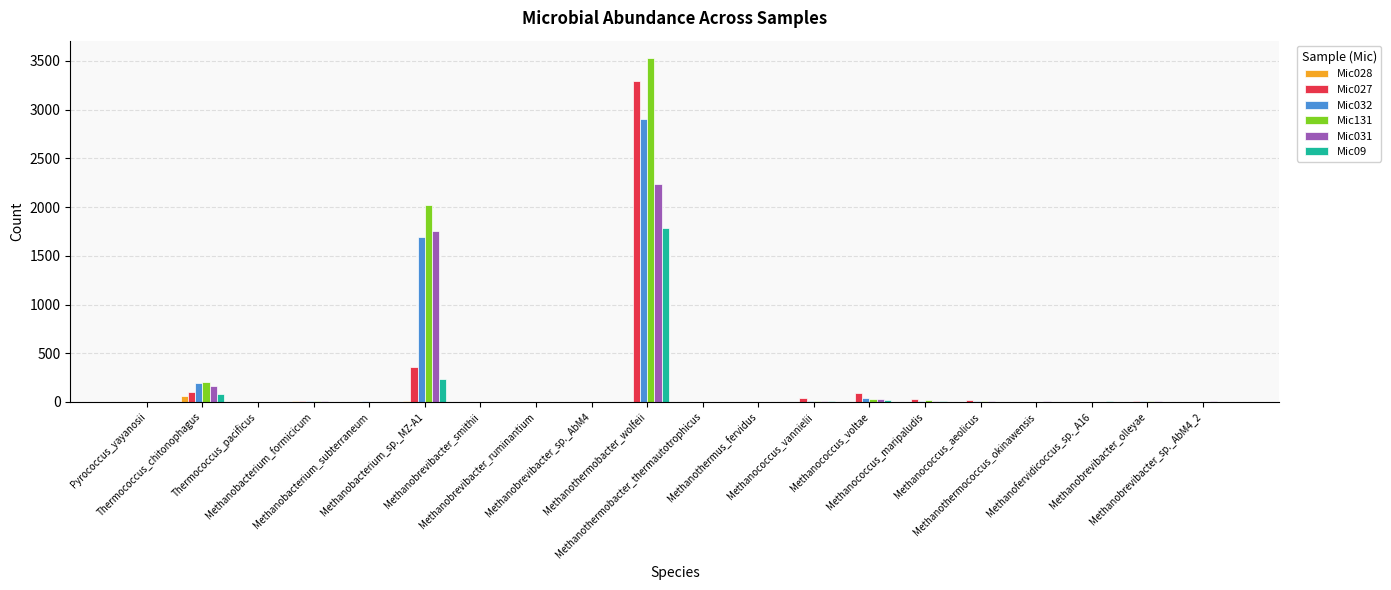

What is the sum of all Mic131 values?

5856